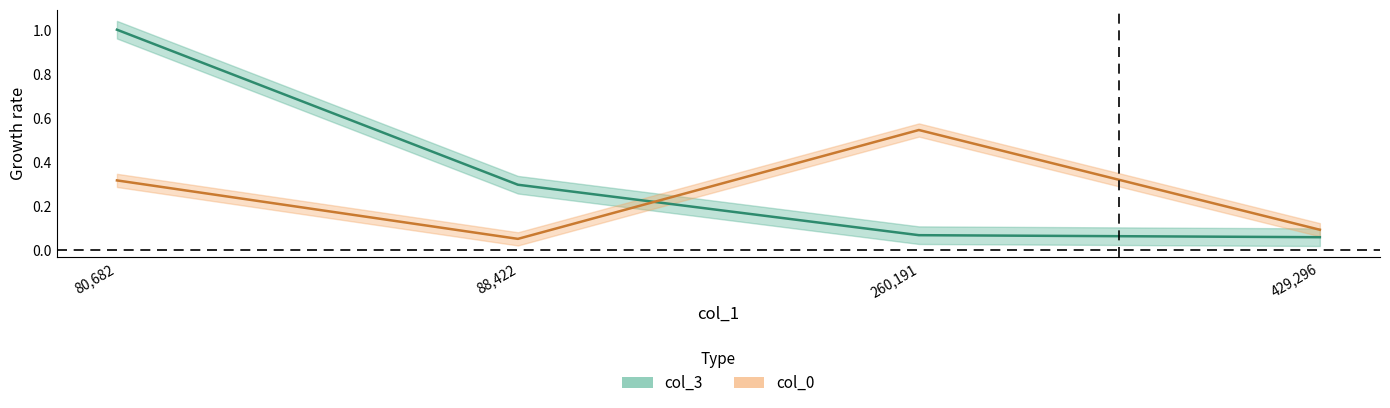

List the series in order of their overall mean, lowest first.

col_0, col_3